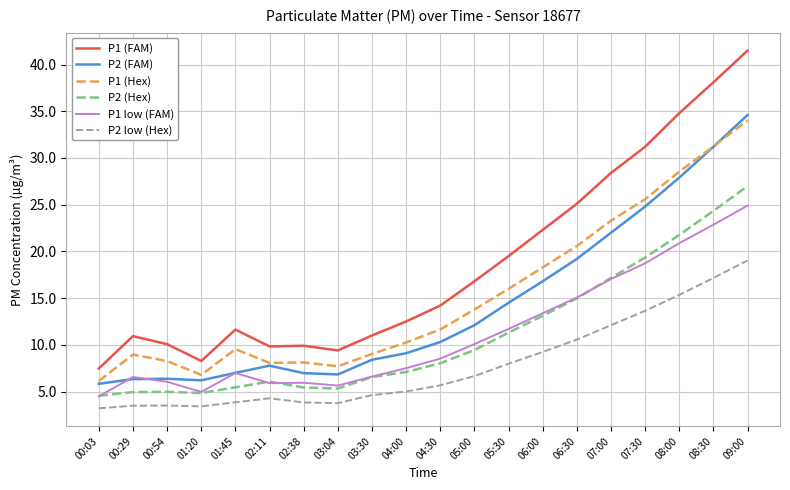

How many values in the P1 low (FAM) series are below 8?

10